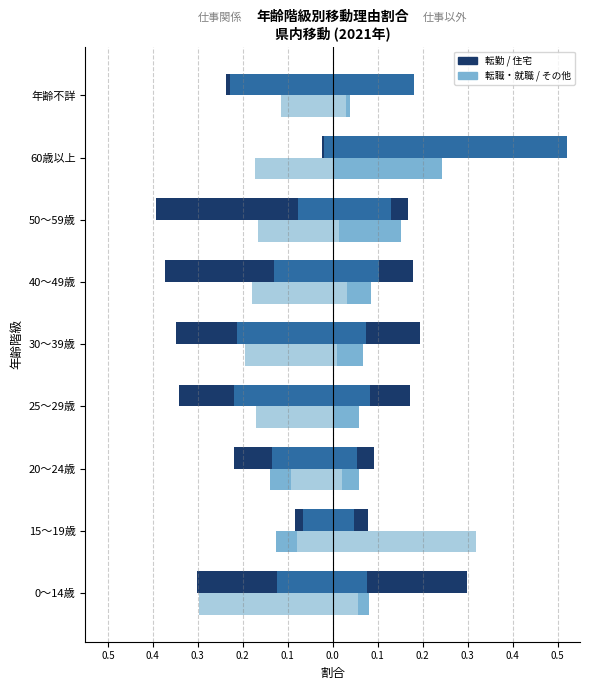

What is the difference between the highest and lowest values at 40～49歳?

0.3